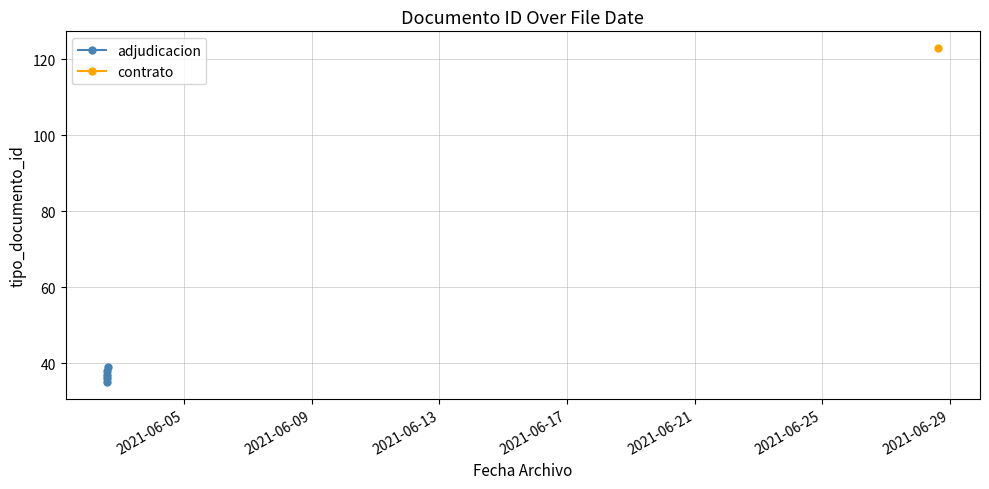

Does the chart display data point markers on the line(s)?

Yes